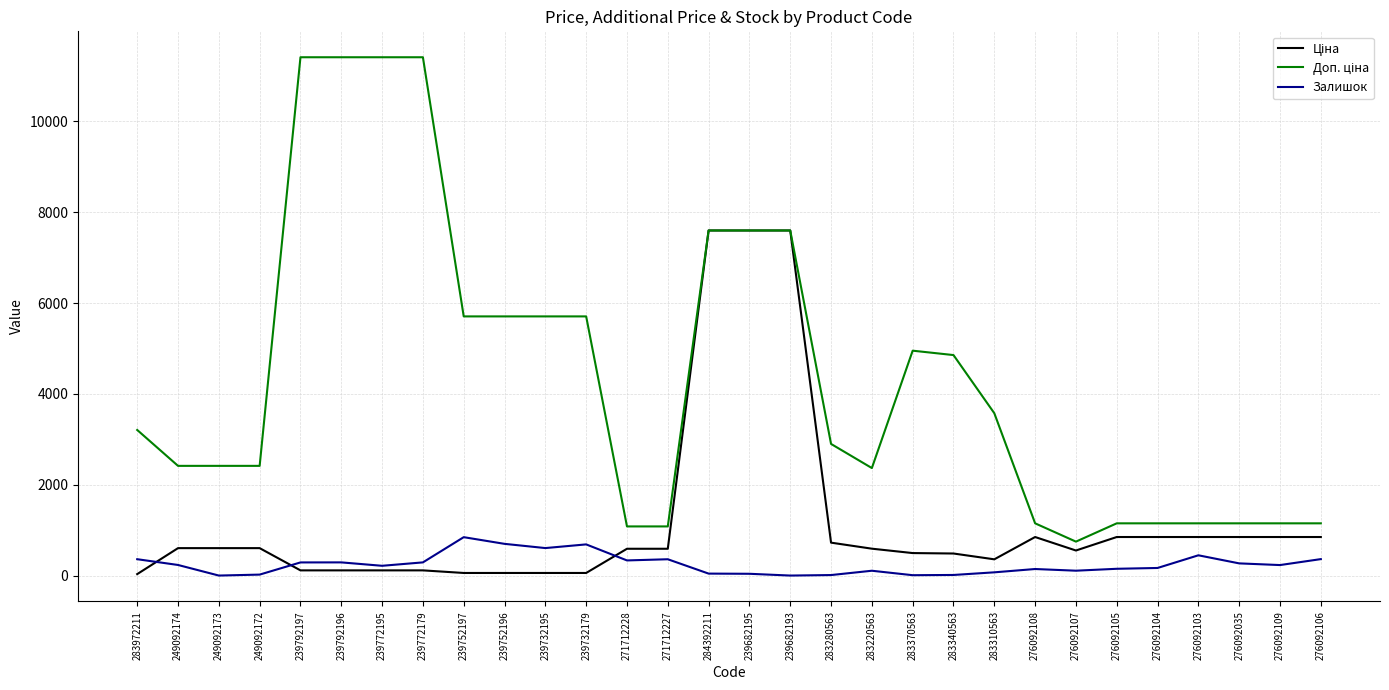

What is the difference between the Залишок values at 239772179 and 276092104?

123.0